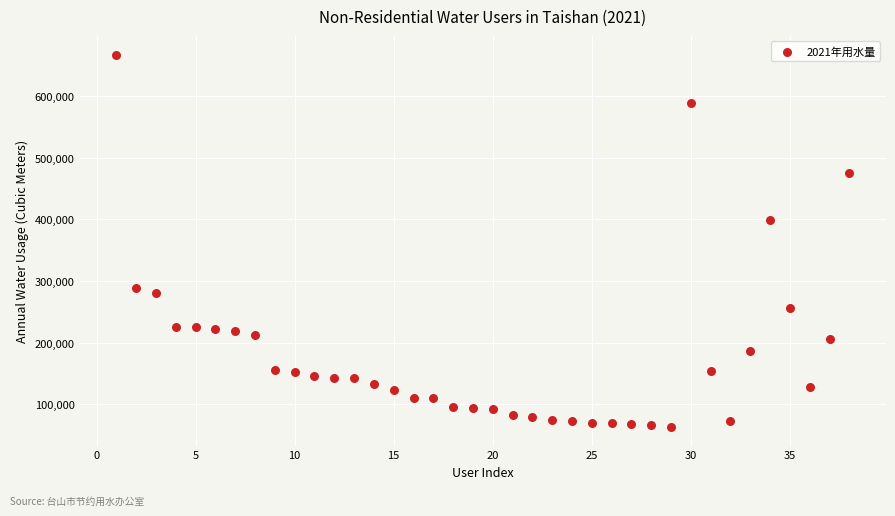

What Y value in the scatter plot is closest to 365317?

399618